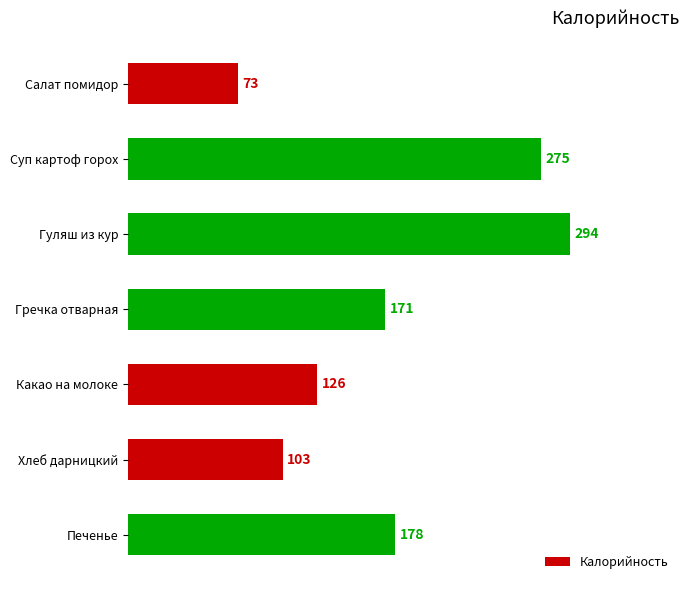

What is the smallest value displayed?

73